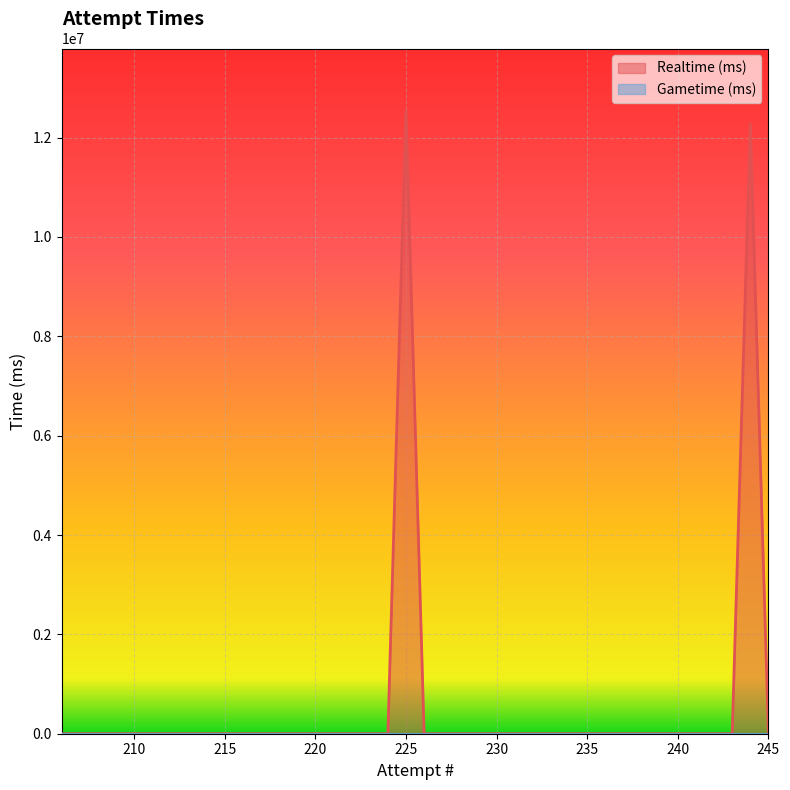

The chart shows a value of -6244228 at 235. True or false?

False